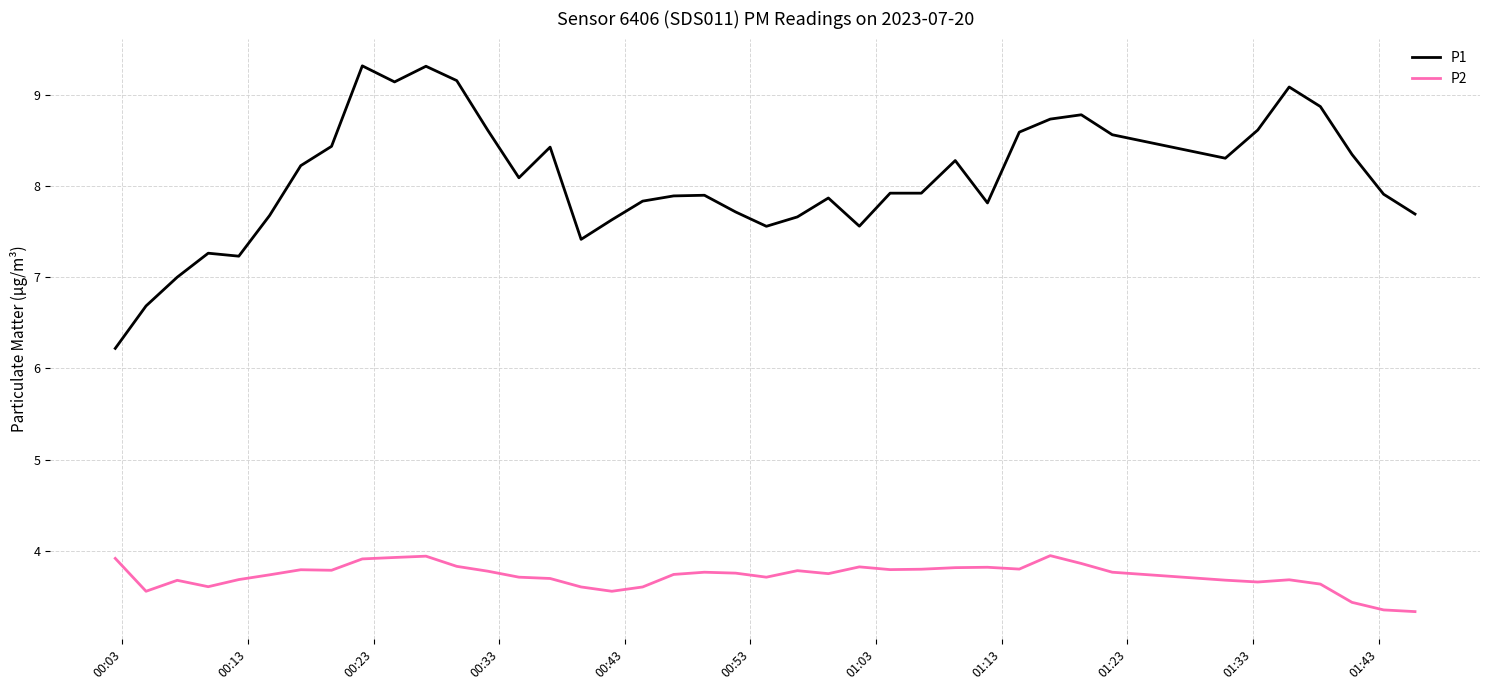

Which series has the widest spread of values?

P1